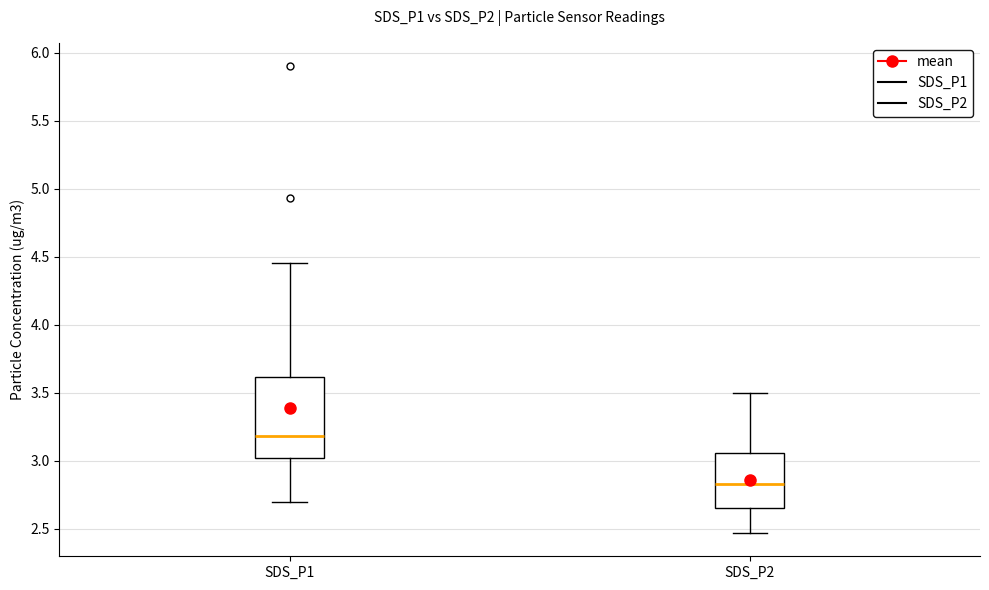

Reading left to right, read every box against the y-axis: the position of its median line, the range the box covers, and the ends of its whiskers. The values are not printed on the chart, so give them approximately, as read against the axis.

SDS_P1: median 3.20, box 3.00 to 3.60, whiskers 2.70 to 4.45
SDS_P2: median 2.85, box 2.65 to 3.05, whiskers 2.45 to 3.50